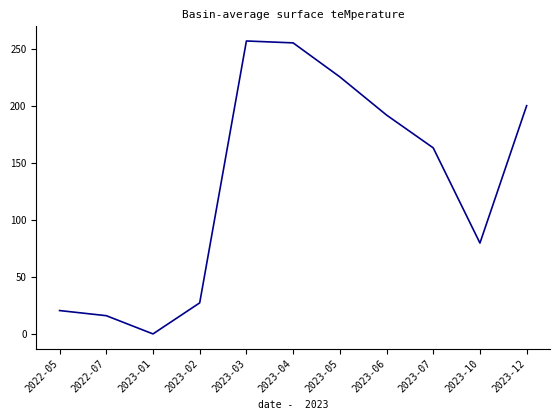

Reading left to right, list all the values displayed in this chart.

2022-05=20.5	2022-07=16.0	2023-01=0.0	2023-02=27.2	2023-03=257.0	2023-04=255.3	2023-05=225.5	2023-06=192.0	2023-07=163.2	2023-10=79.7	2023-12=200.2